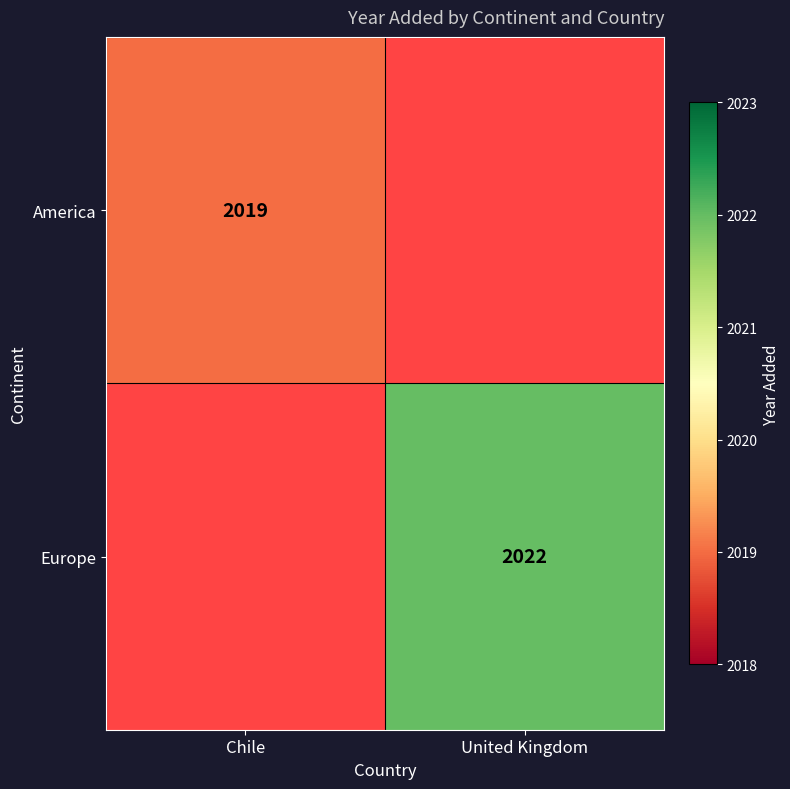

The Europe series shows 2022 at United Kingdom. True or false?

True